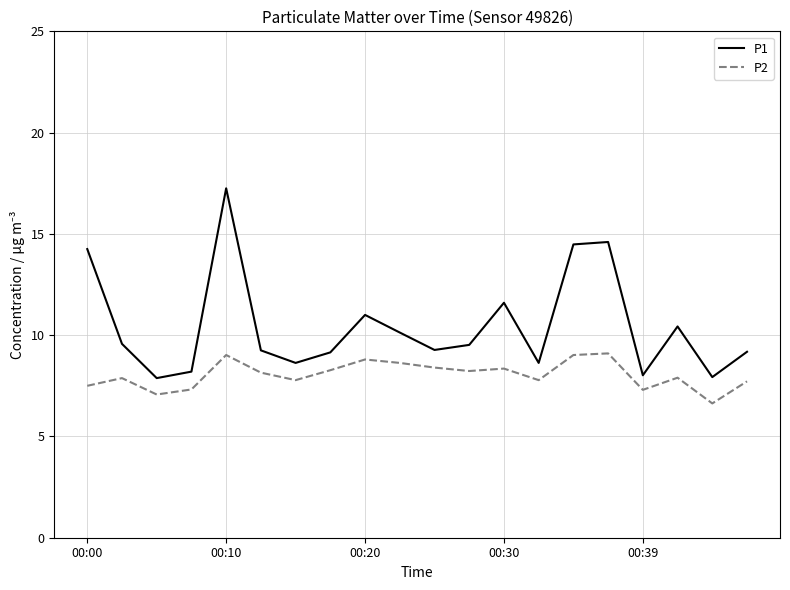

Rank the series by their average value, from lowest to highest.

P2, P1